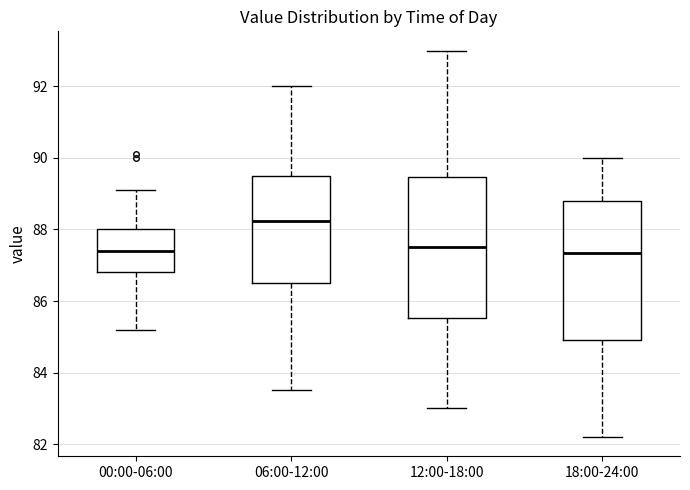

Reading left to right, read every box against the y-axis: the position of its median line, the range the box covers, and the ends of its whiskers. The values are not printed on the chart, so give them approximately, as read against the axis.

00:00-06:00: median 87.4, box 86.8 to 88.0, whiskers 85.2 to 89.2
06:00-12:00: median 88.2, box 86.6 to 89.6, whiskers 83.6 to 92.0
12:00-18:00: median 87.6, box 85.6 to 89.4, whiskers 83.0 to 93.0
18:00-24:00: median 87.4, box 85.0 to 88.8, whiskers 82.2 to 90.0